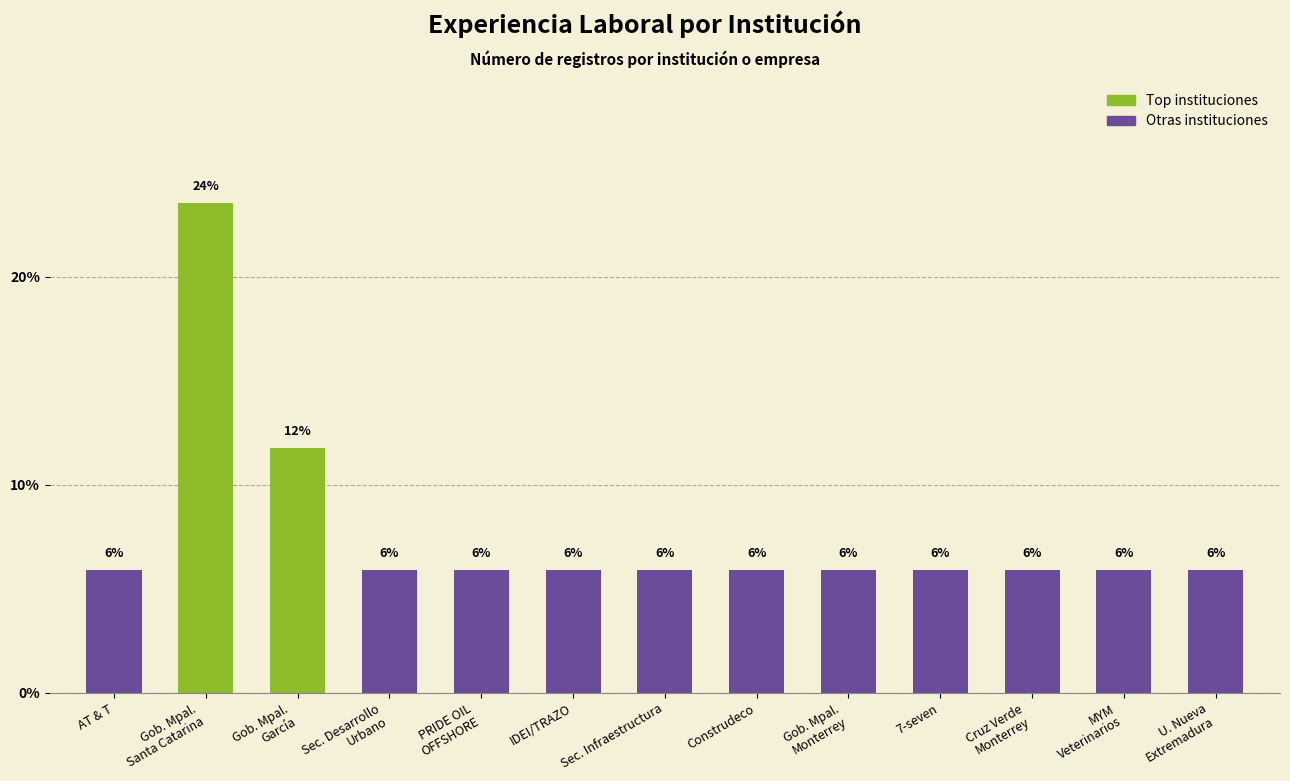

What is the minimum value shown in the chart?

5.9